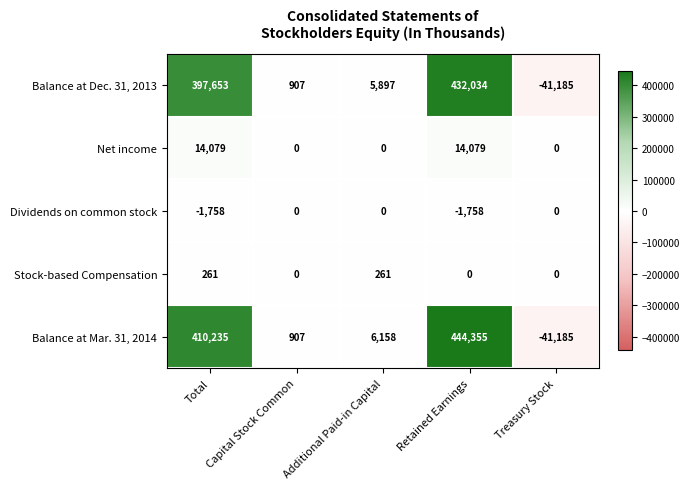

How many data points does each series have?

5